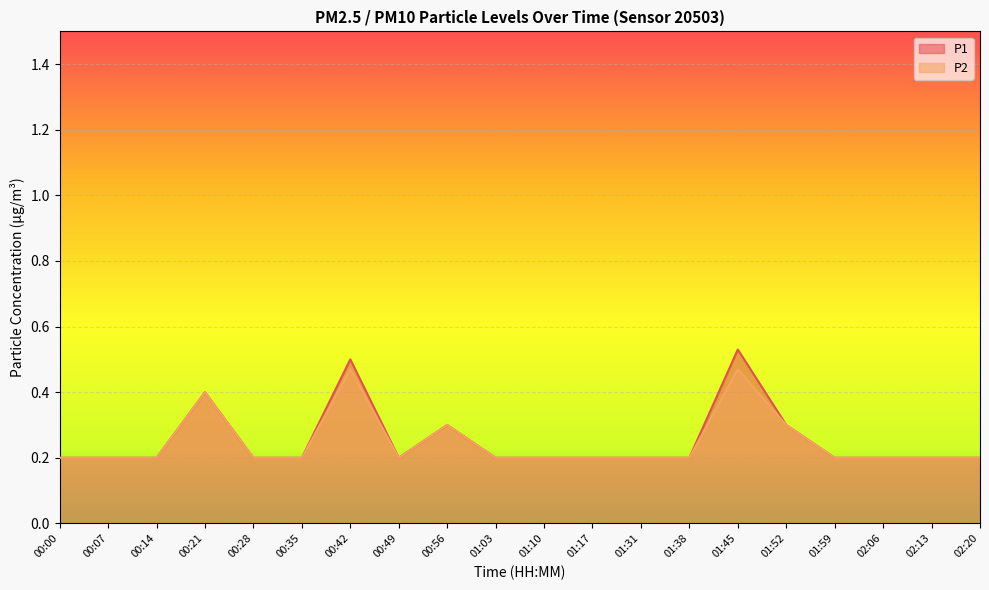

What is the label of the 20th point from the left?

02:20